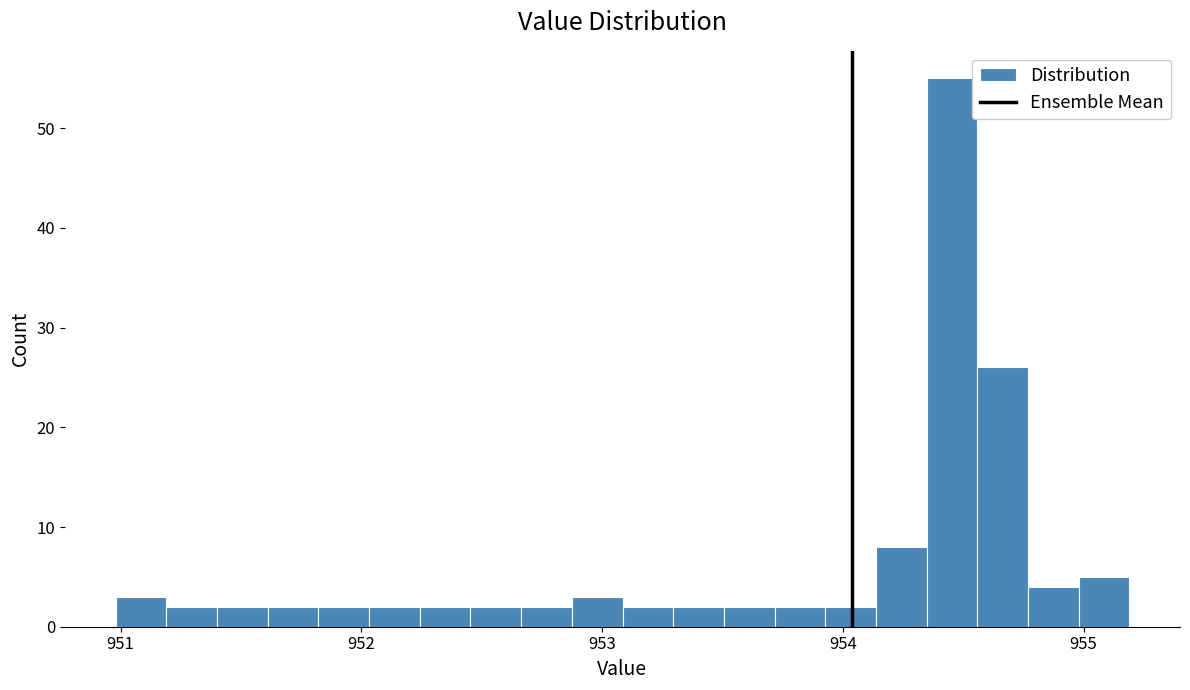

Read against the x-axis, roughly where is the centre of the tallest bar?

954.5